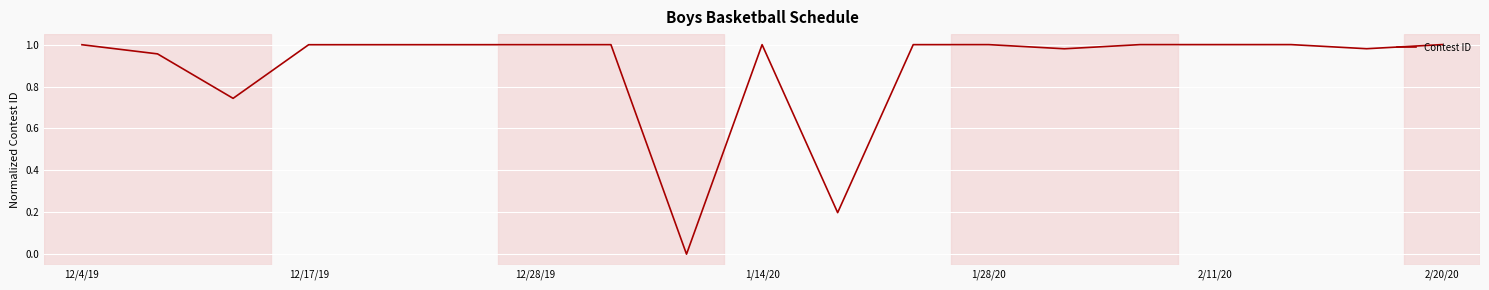

Where is the data nearest to the value 0?

8